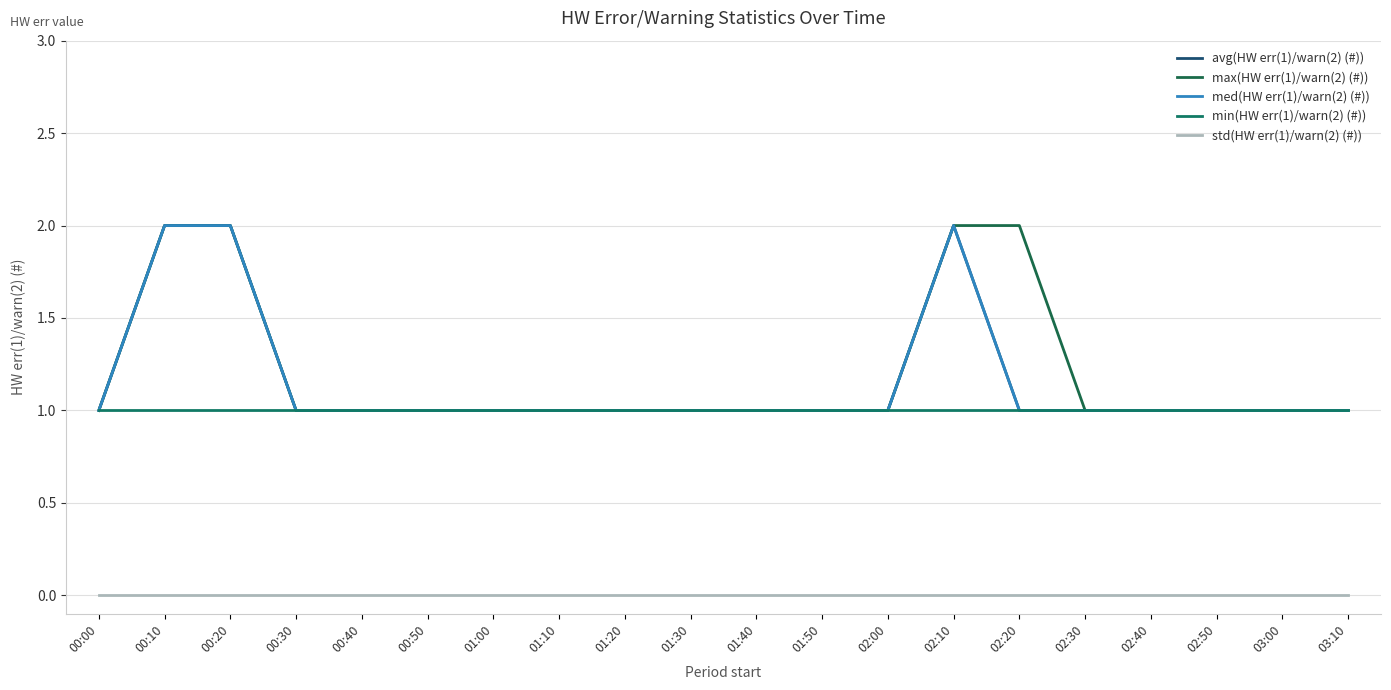

What is the total value across all series at 02:20?

5